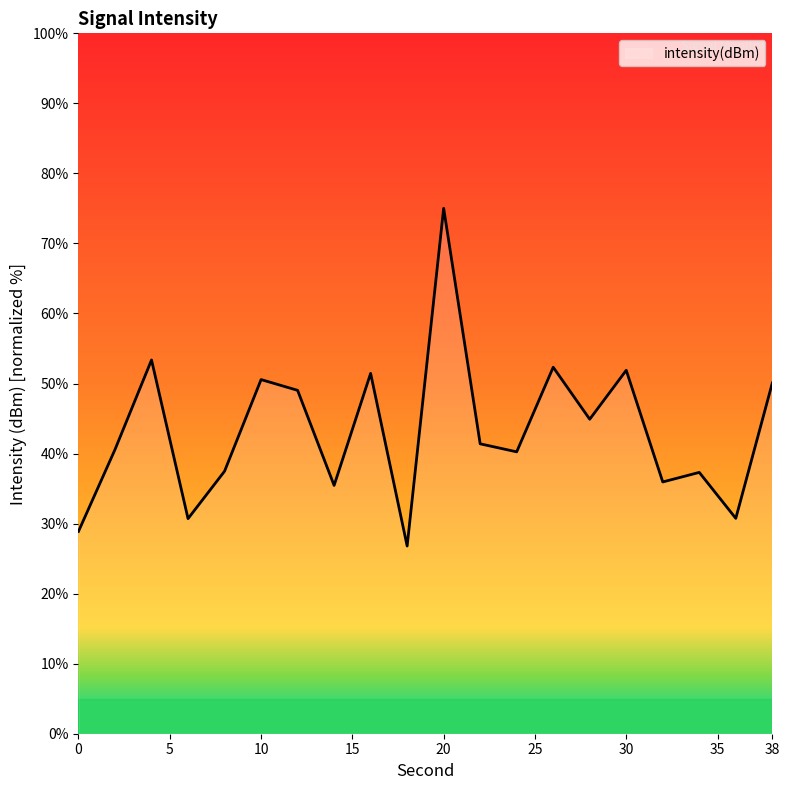

What is the smallest value displayed?

26.8